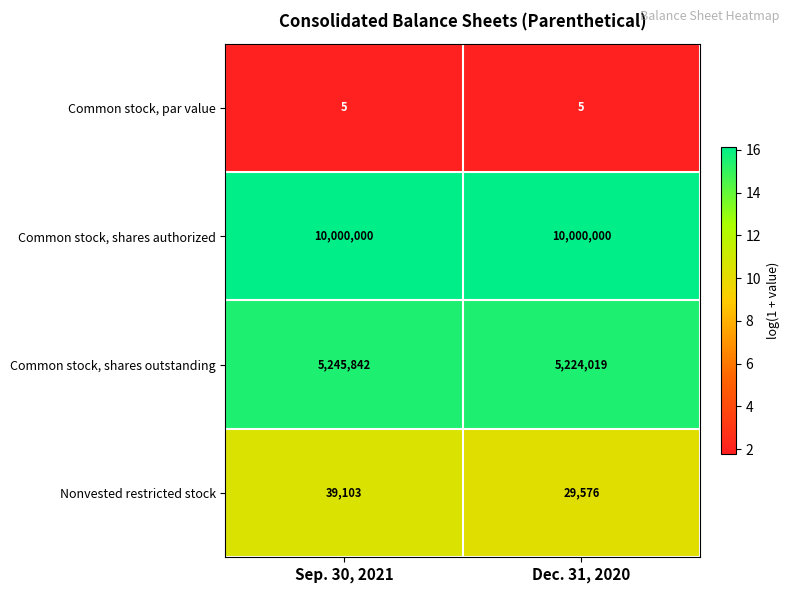

At Sep. 30, 2021, list the series in order from largest to smallest.

Common stock, shares authorized, Common stock, shares outstanding, Nonvested restricted stock, Common stock, par value